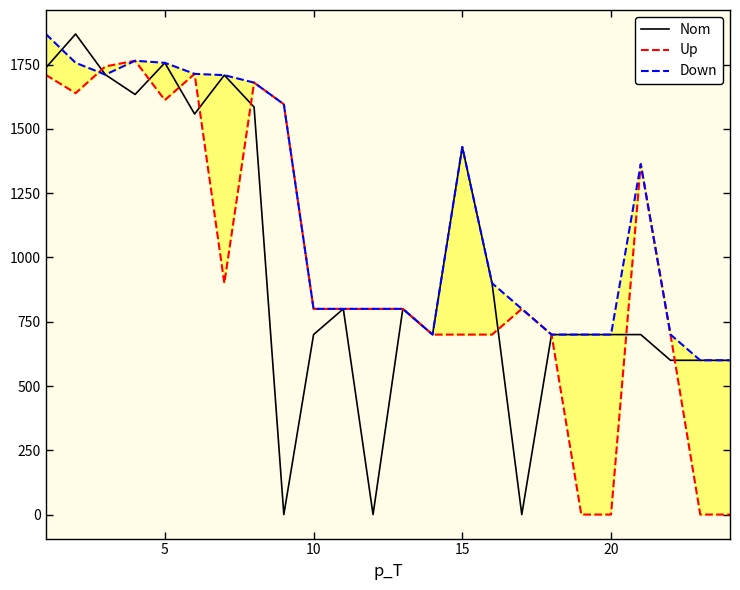

What is the maximum value for Nom?

1869